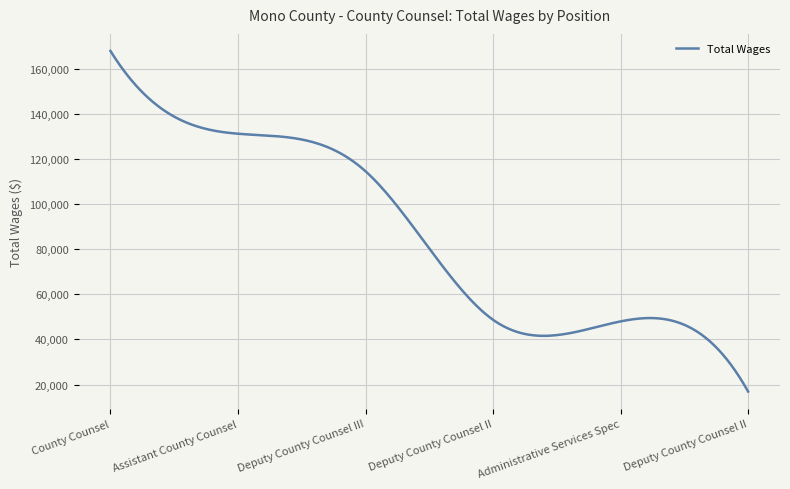

What is the smallest value displayed?

16873.0